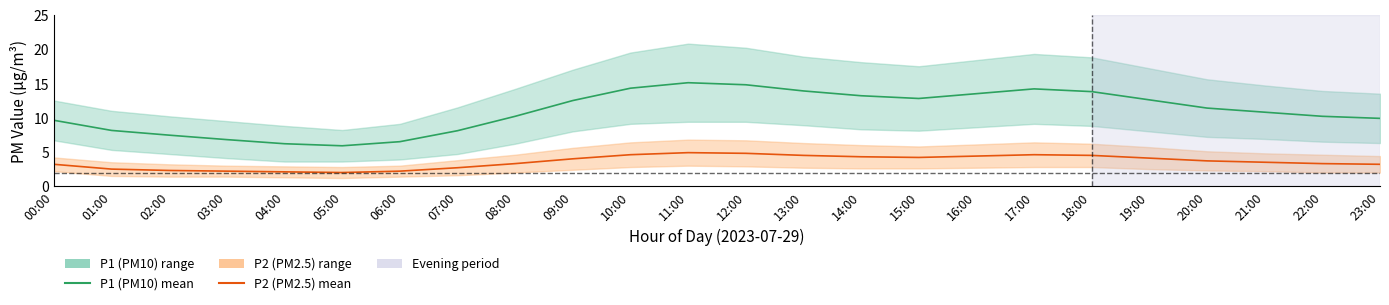

Where is the first local minimum for P2 (PM2.5)?

05:00